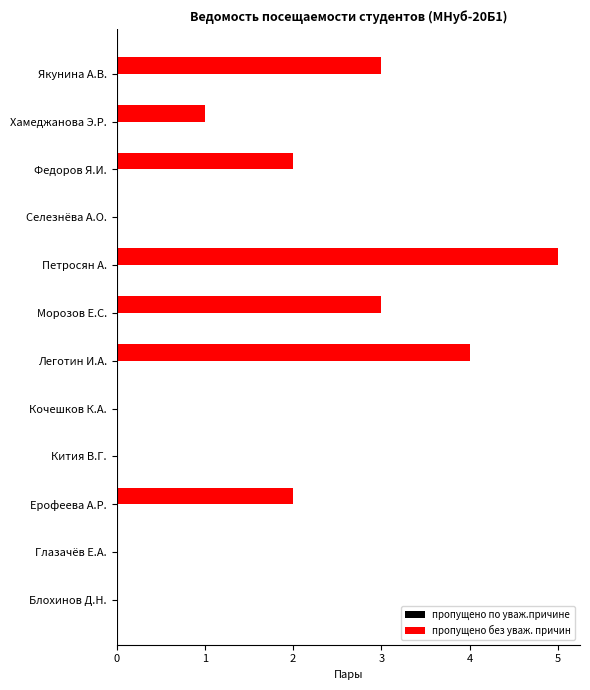

The chart shows a value of -2 at Селезнёва А.О.. True or false?

False